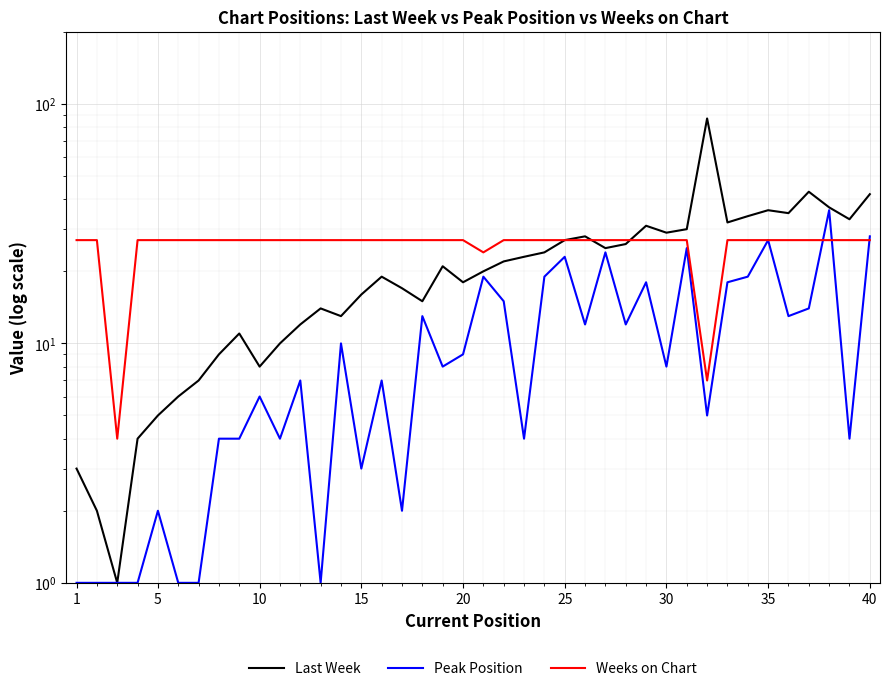

What is the value of the Last Week point at the 3rd from the left?

1